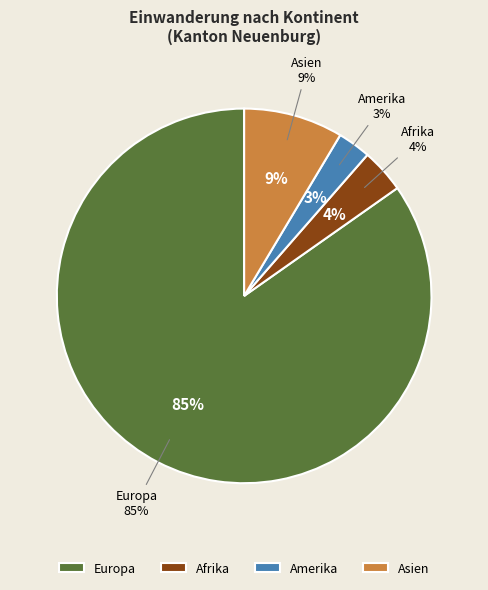

What is the smallest slice in the pie chart?

Amerika